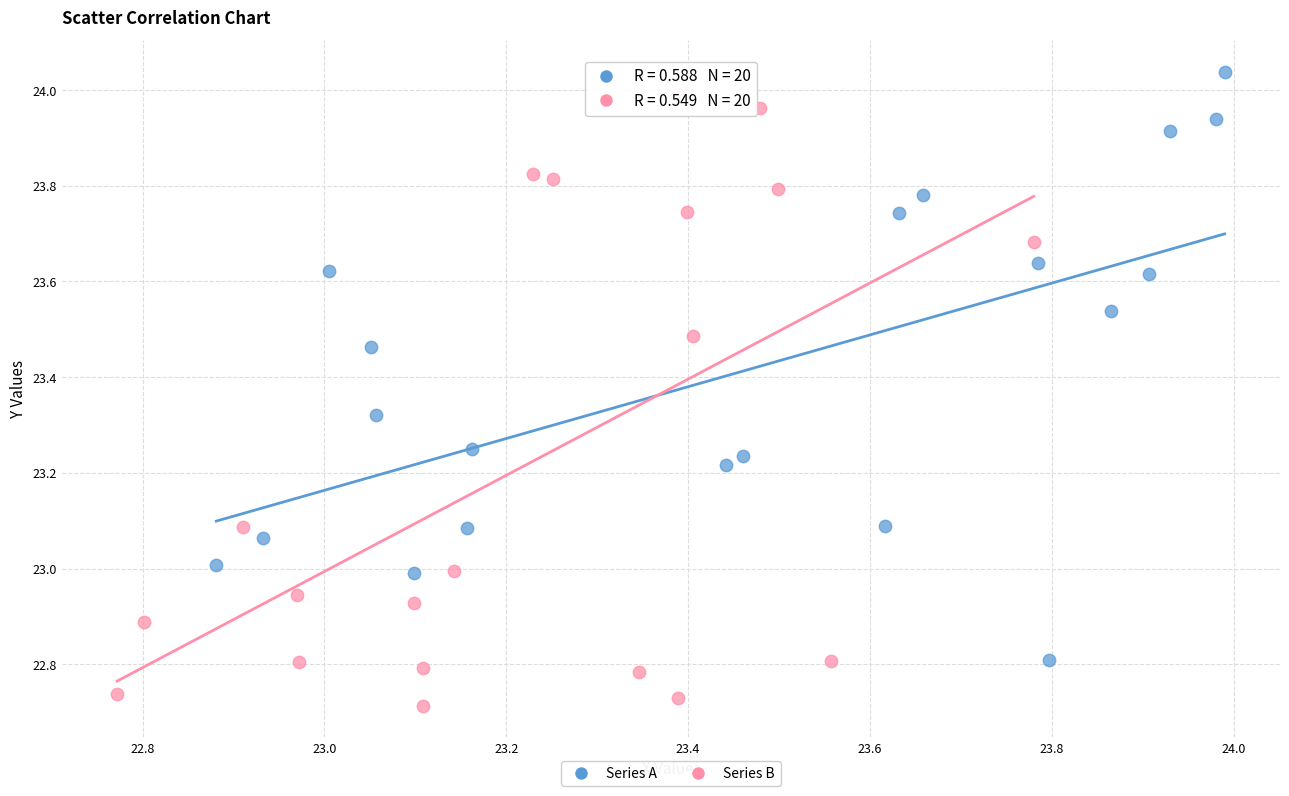

Which series reaches the minimum Y coordinate?

Series B